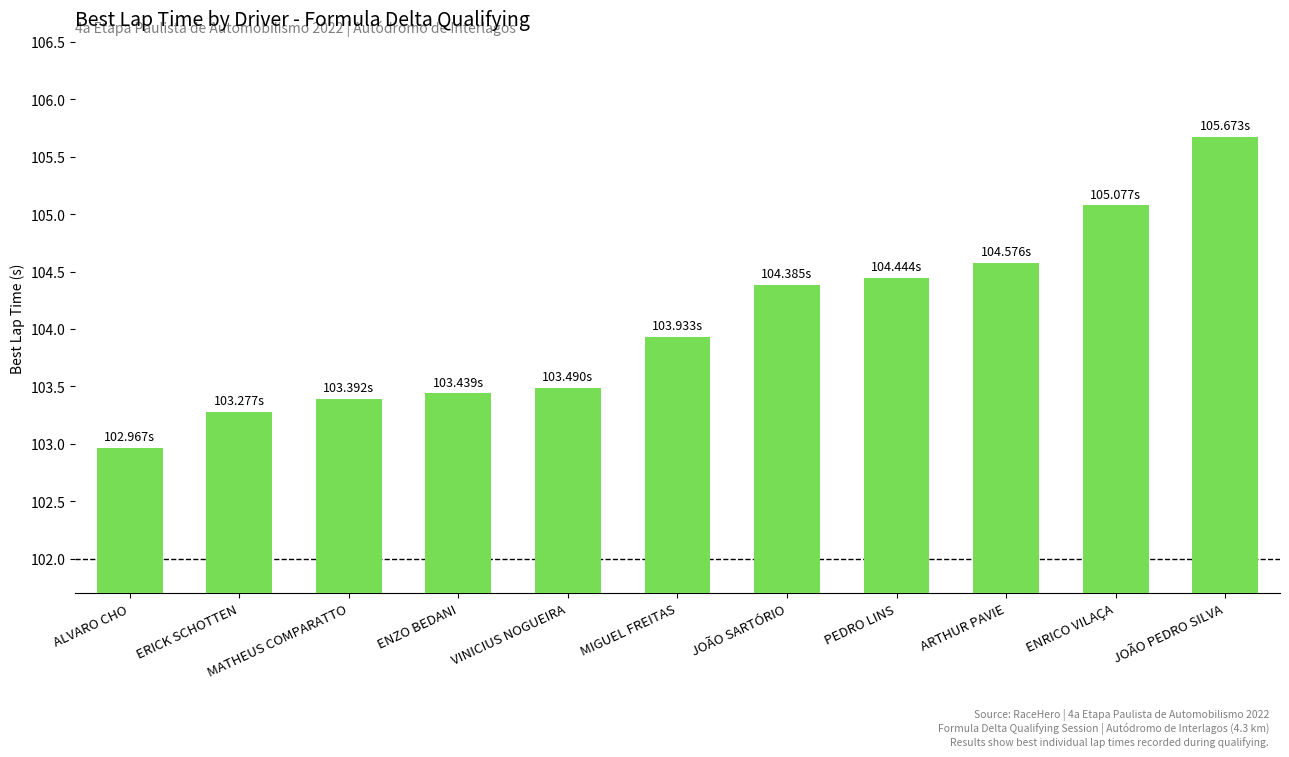

List the labels in order of value, largest first.

JOÃO PEDRO SILVA, ENRICO VILAÇA, ARTHUR PAVIE, PEDRO LINS, JOÃO SARTÓRIO, MIGUEL FREITAS, VINICIUS NOGUEIRA, ENZO BEDANI, MATHEUS COMPARATTO, ERICK SCHOTTEN, ALVARO CHO